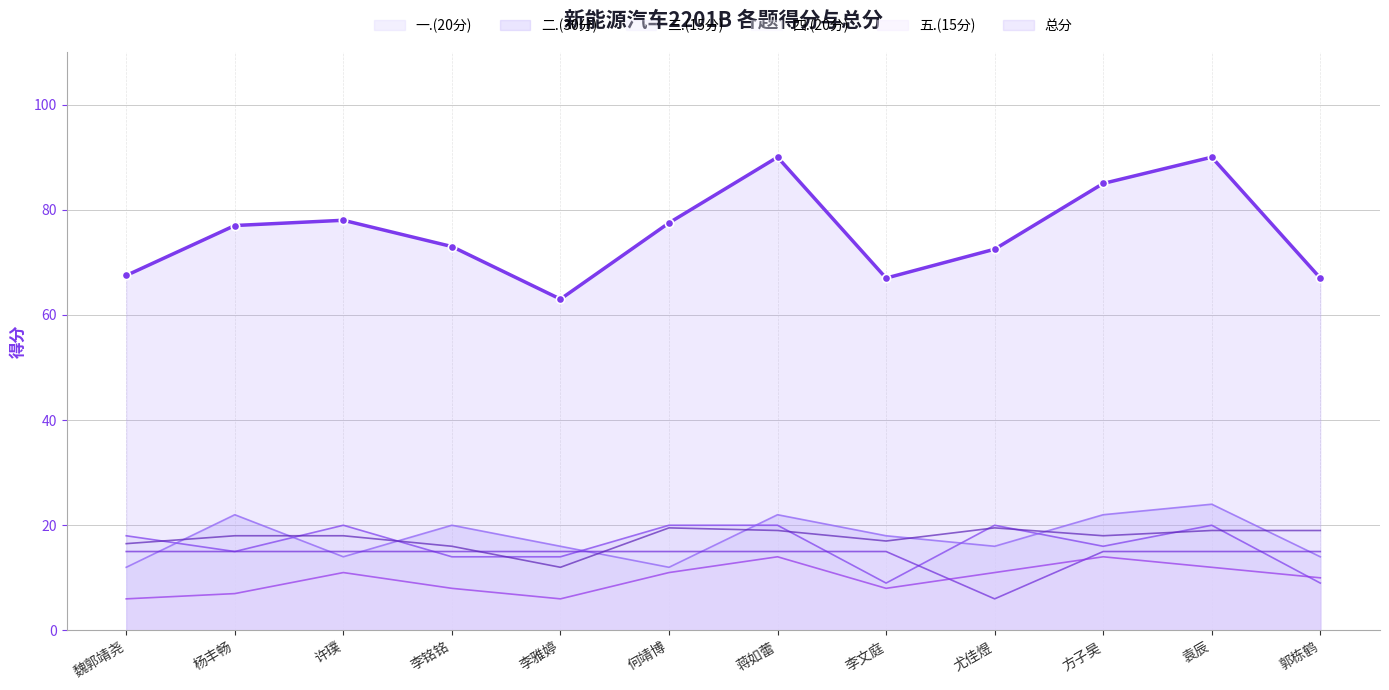

What is the greatest value displayed?

90.0